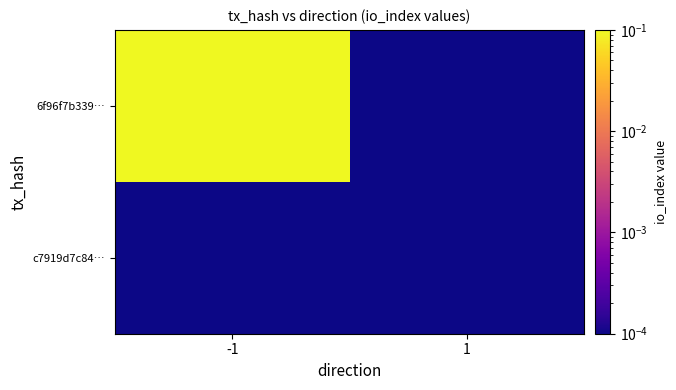

Reading left to right, extract all data points from this chart.

6f96f7b339…: -1=1.0	1=0.0
c7919d7c84…: -1=0.0	1=0.0